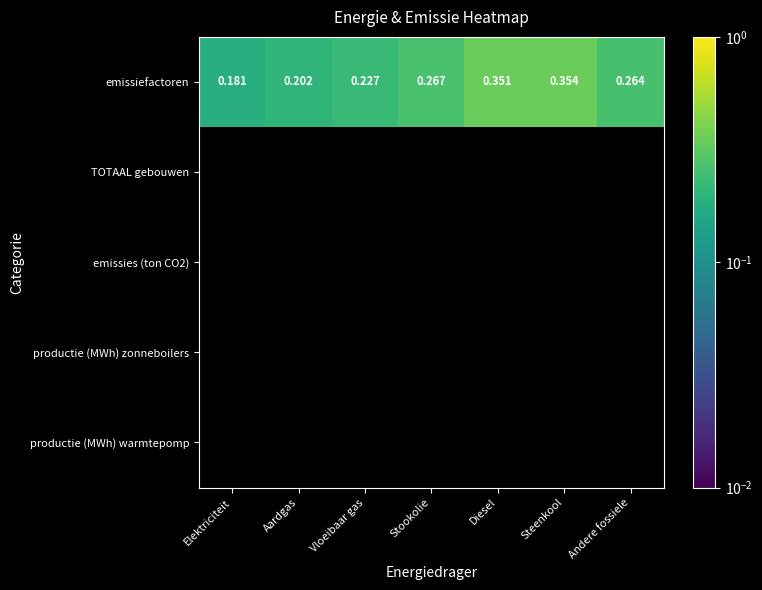

List the labels in order of emissiefactoren value, smallest first.

Elektriciteit, Aardgas, Vloeibaar gas, Andere fossiele, Stookolie, Diesel, Steenkool